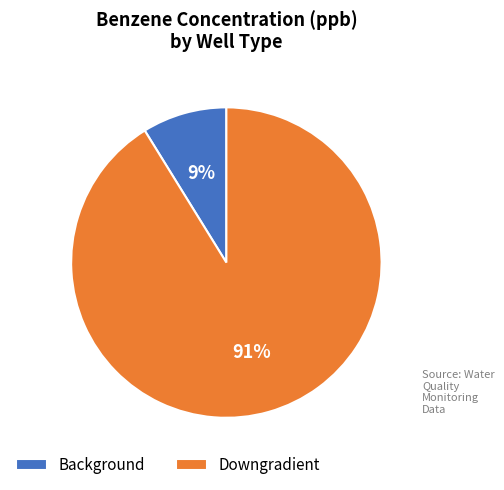

To the nearest percent, what percentage of the pie is Downgradient?

91%